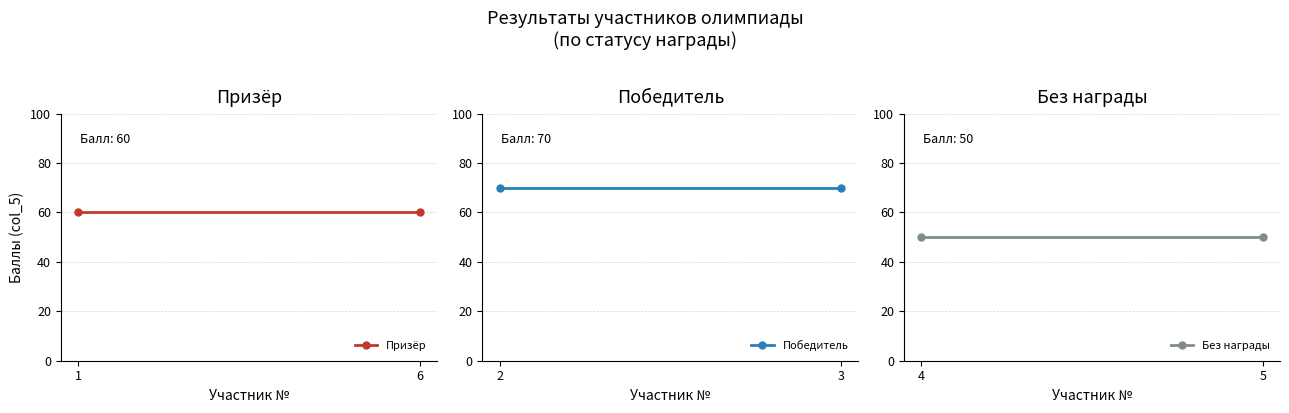

How many lines are shown in the chart?

3